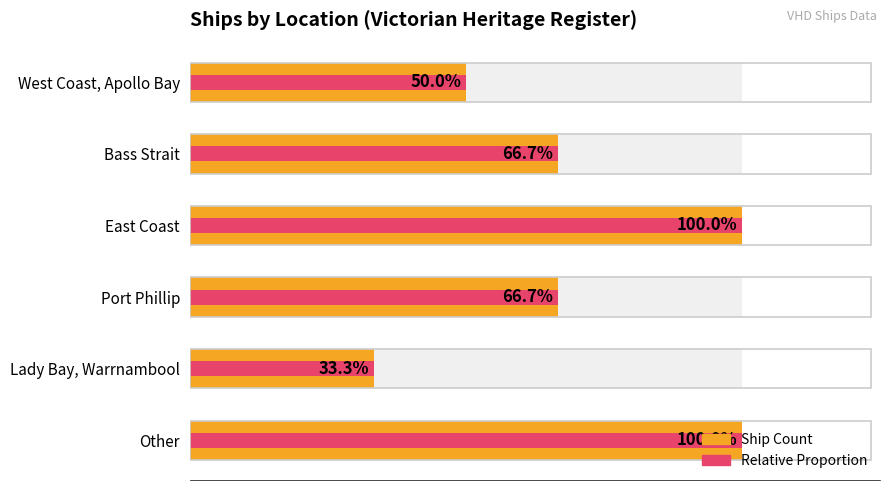

How many Ship Count values are between 3 and 6?

5